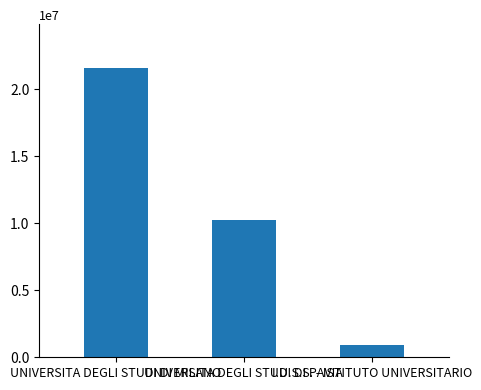

What is the label of the 1st bar from the right?

I.U.S.S. - ISTITUTO UNIVERSITARIO